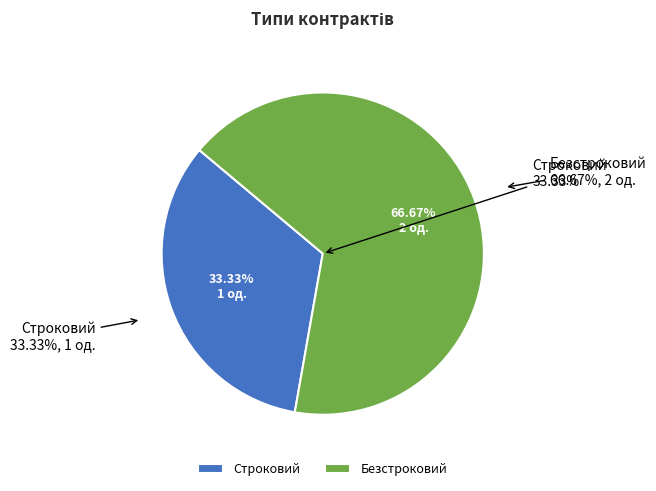

How many segments does this pie chart have?

2